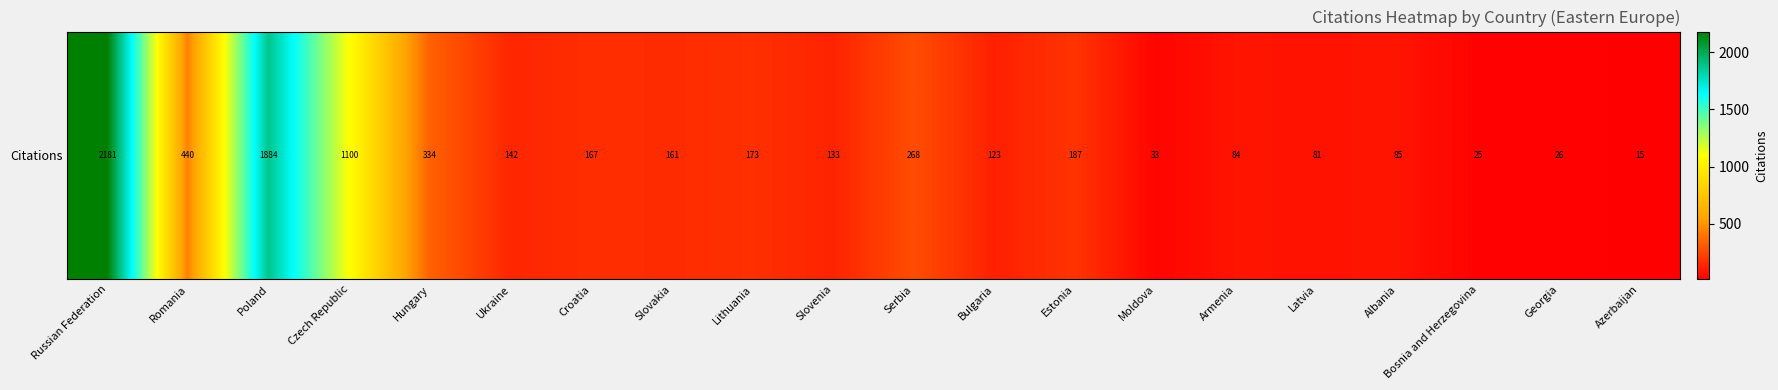

What is the ratio of the value at Azerbaijan to the value at Estonia?

0.1